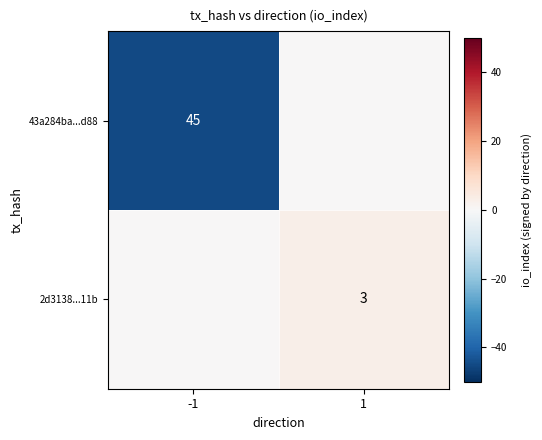

Is the value of 2d3138...11b at 1 greater than the value of 43a284ba...d88 at -1?

No